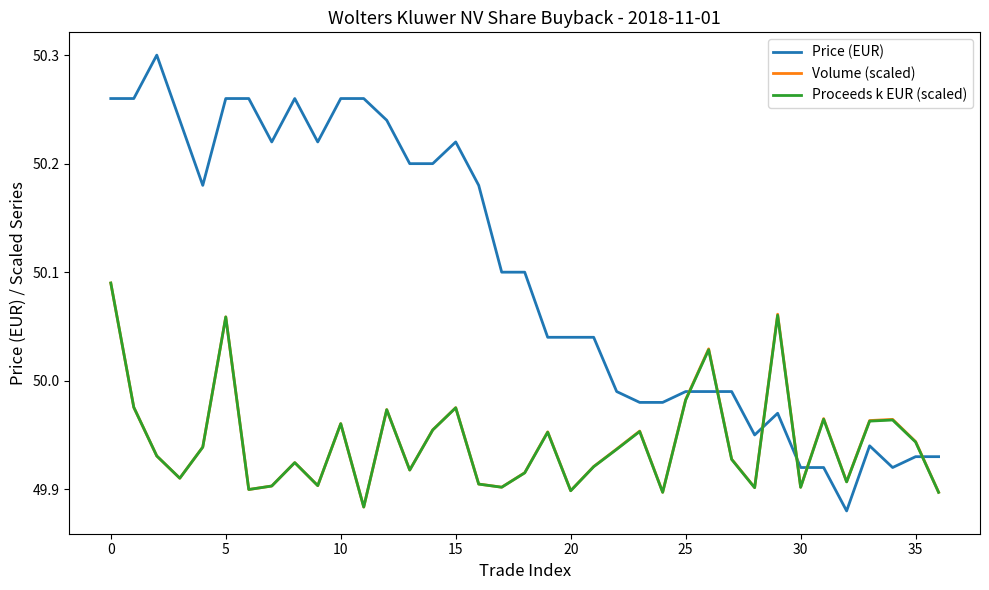

Which series has the largest range (max minus min)?

Price (EUR)